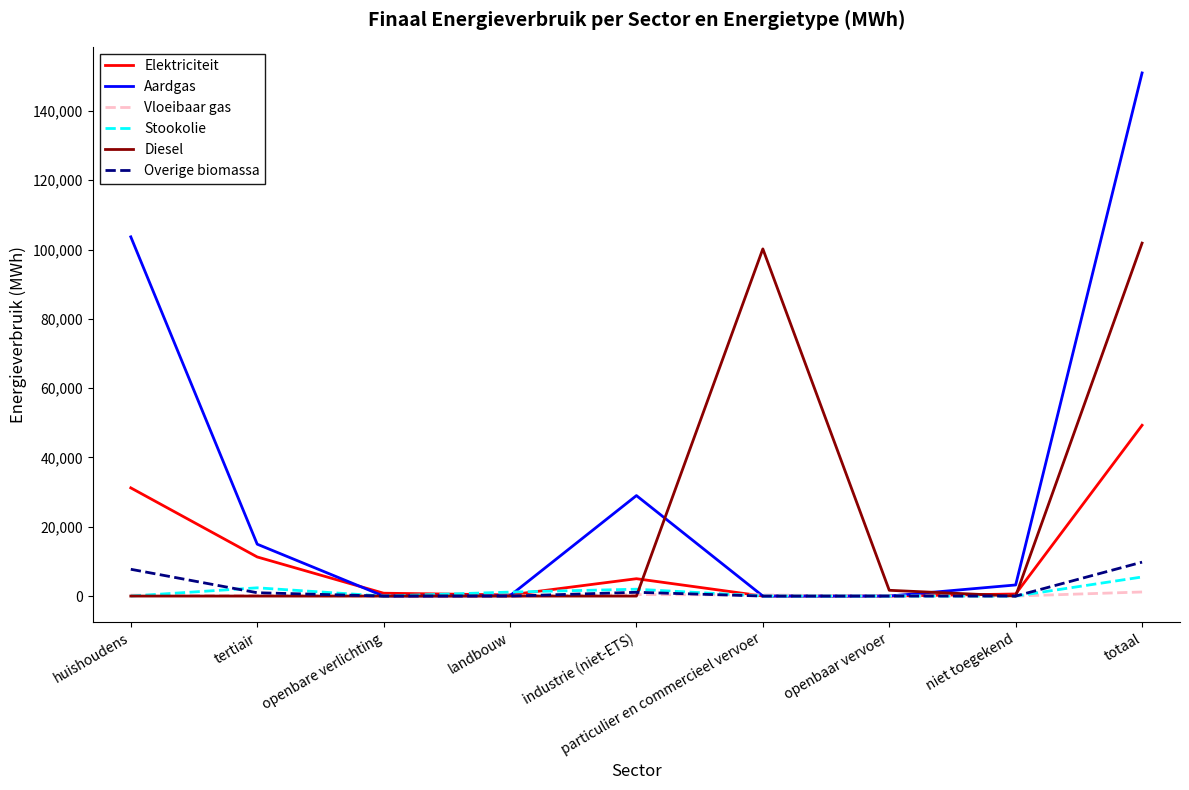

The value of Aardgas at industrie (niet-ETS) is 44375.4. True or false?

False